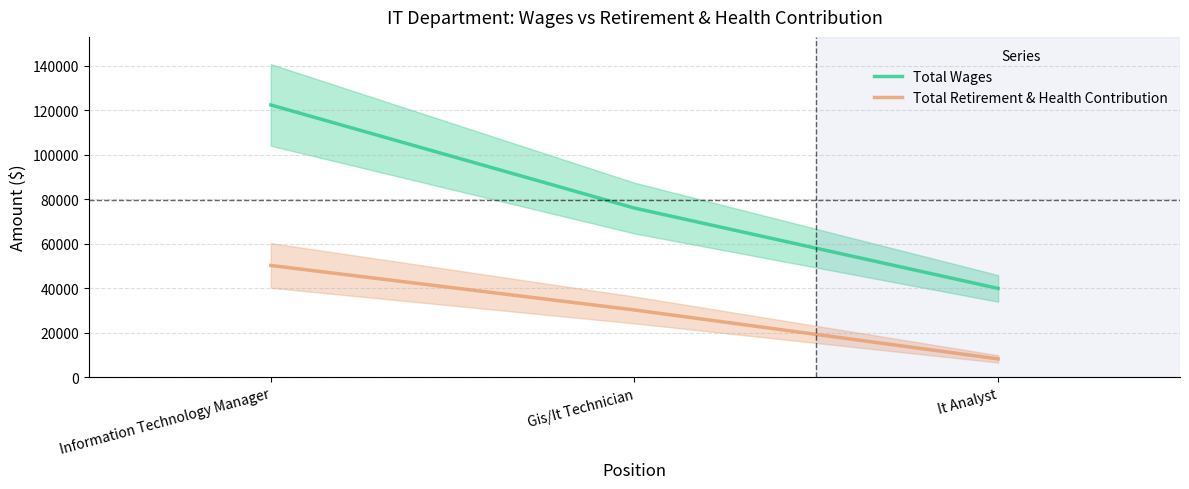

List the series in order of their peak value, lowest first.

Total Retirement & Health Contribution, Total Wages